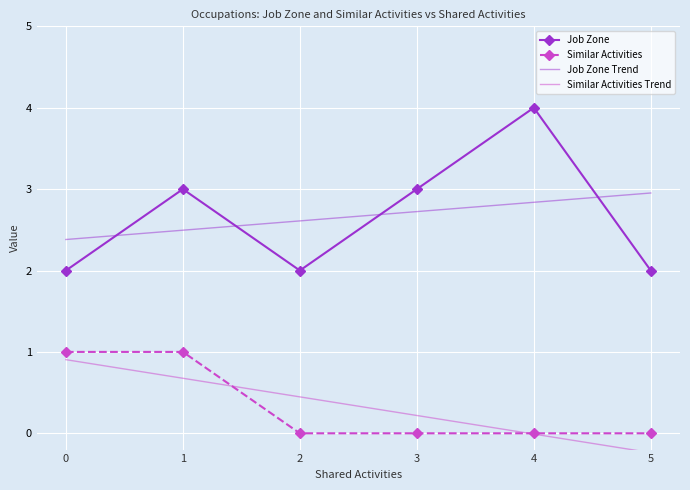

True or false: Similar Activities has a value of -0.4 at 2.

False